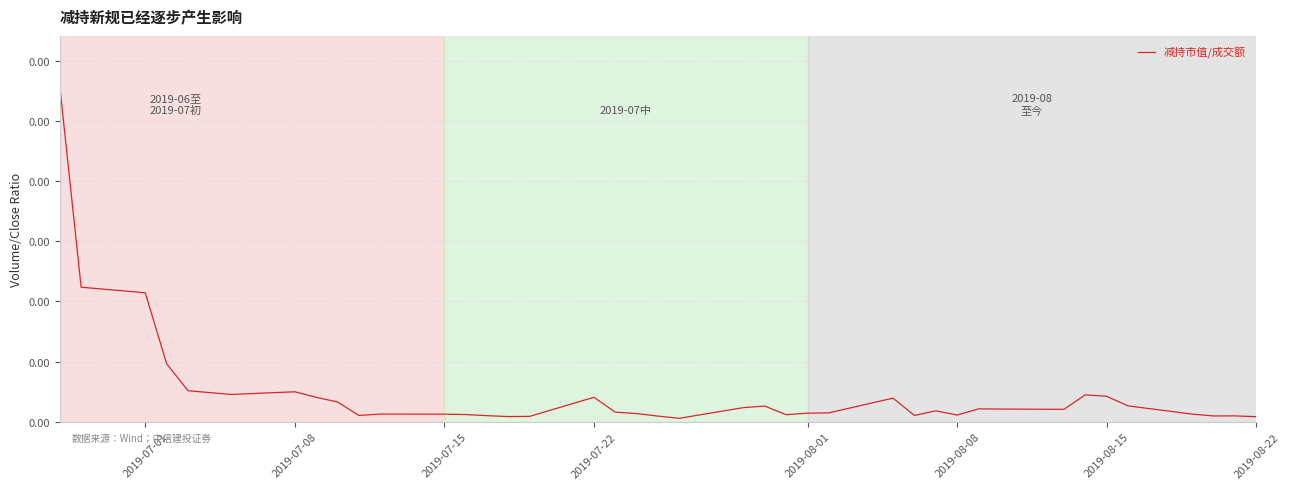

Does the chart have visible grid lines?

Yes